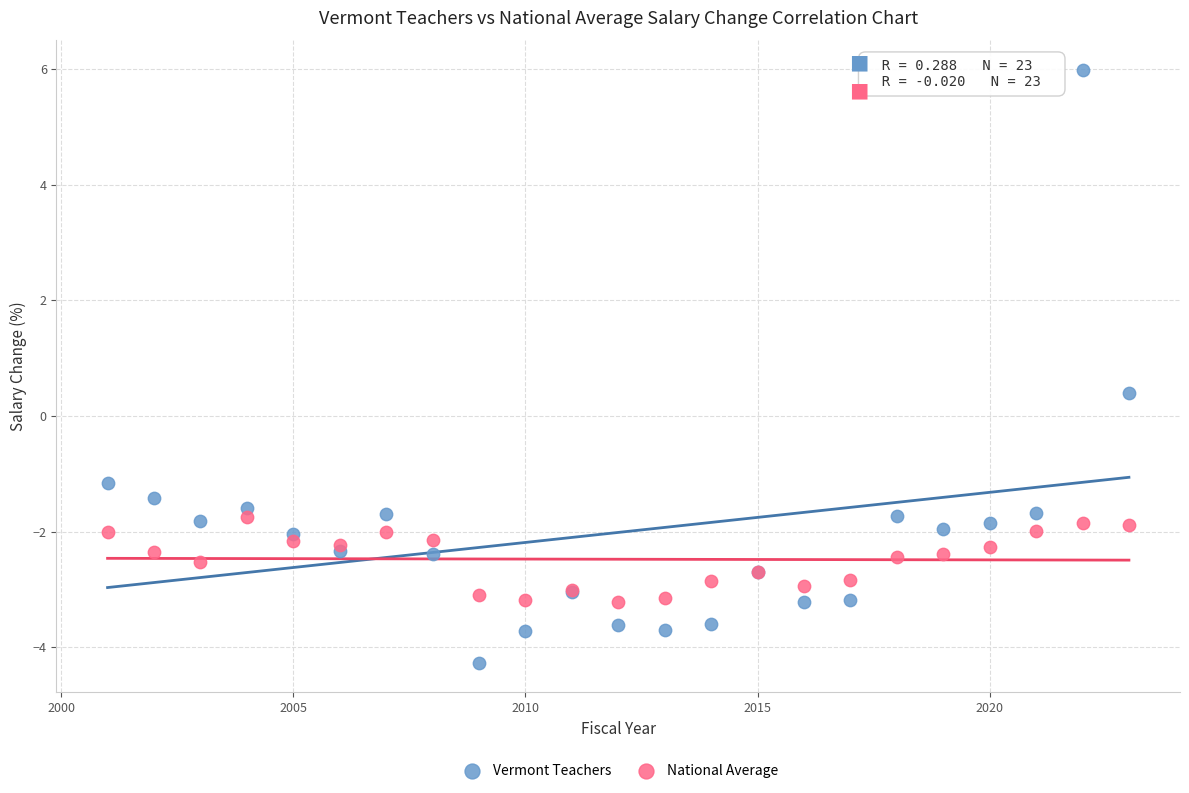

Which series contains the highest Y value?

Vermont Teachers